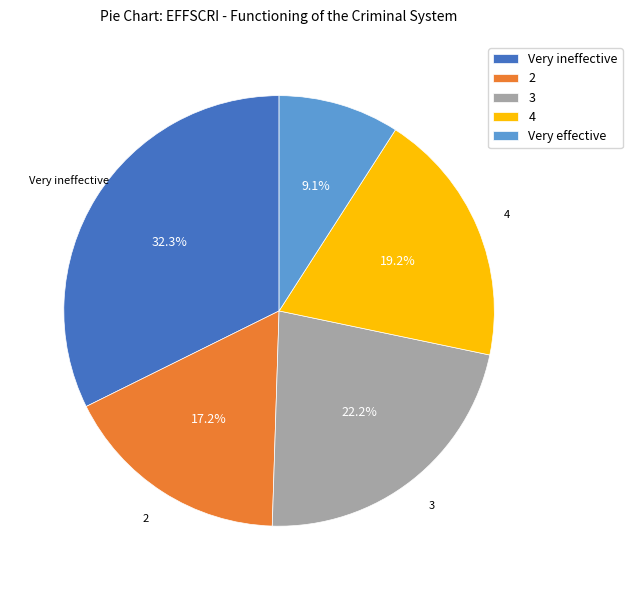

Which has a higher value, Very effective or 3?

3